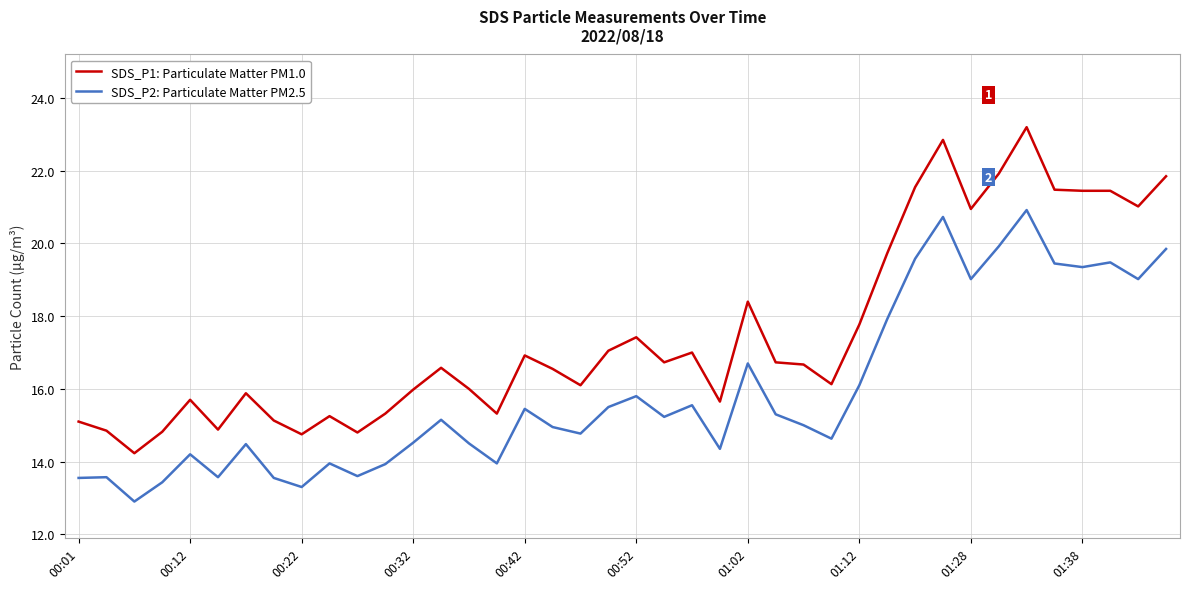

List the series in order of their overall mean, lowest first.

SDS_P2: Particulate Matter PM2.5, SDS_P1: Particulate Matter PM1.0